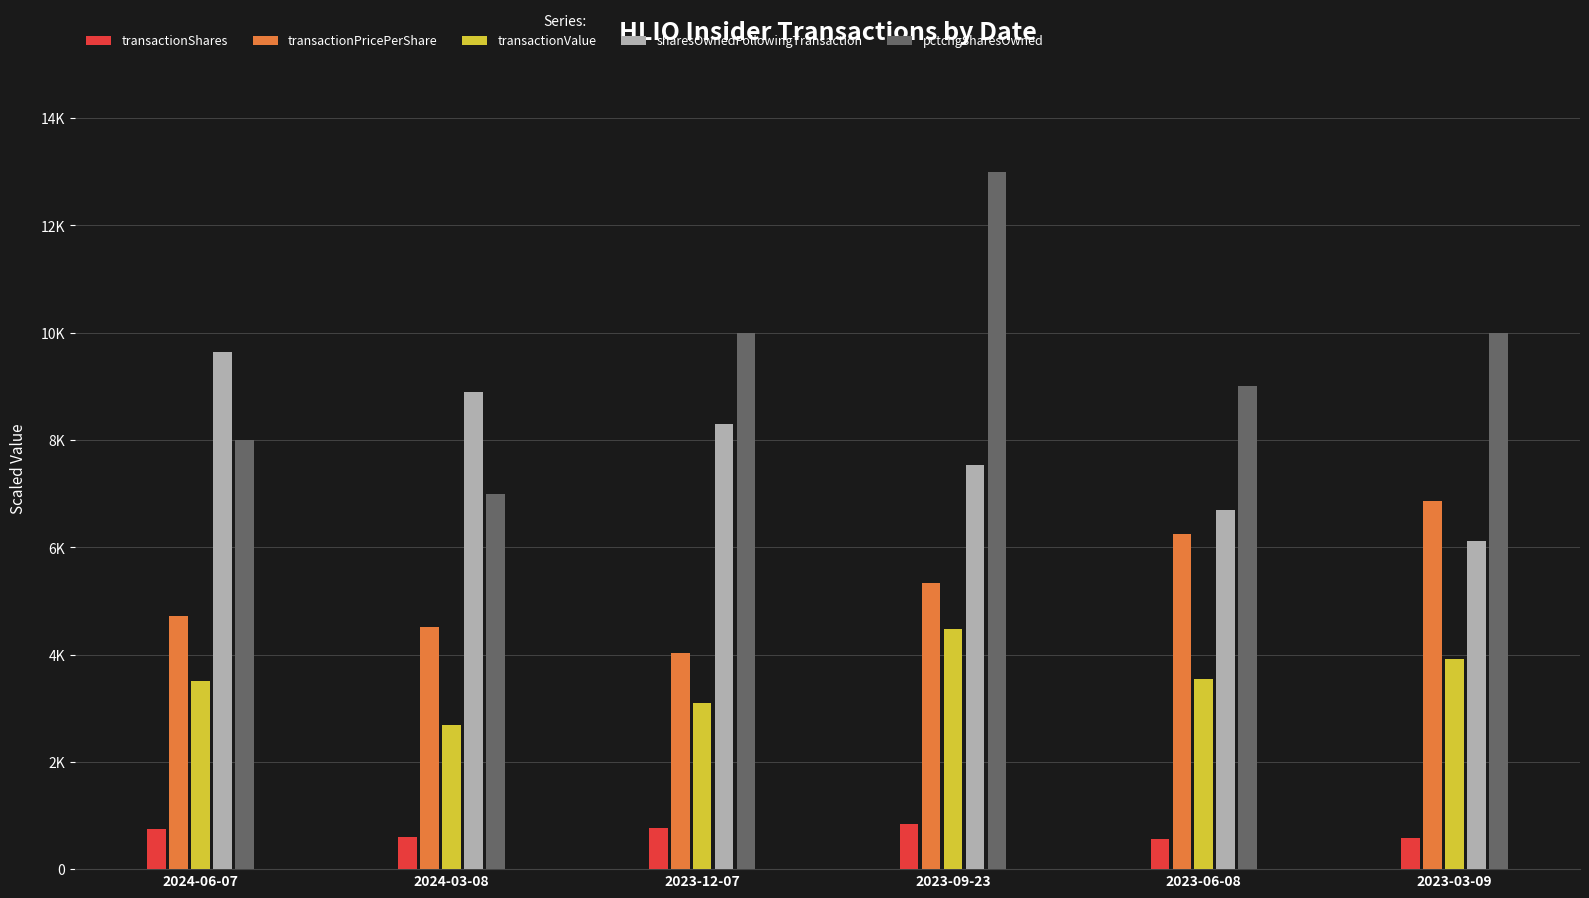

Is it true that transactionPricePerShare equals 11684.0 at 2023-03-09?

False